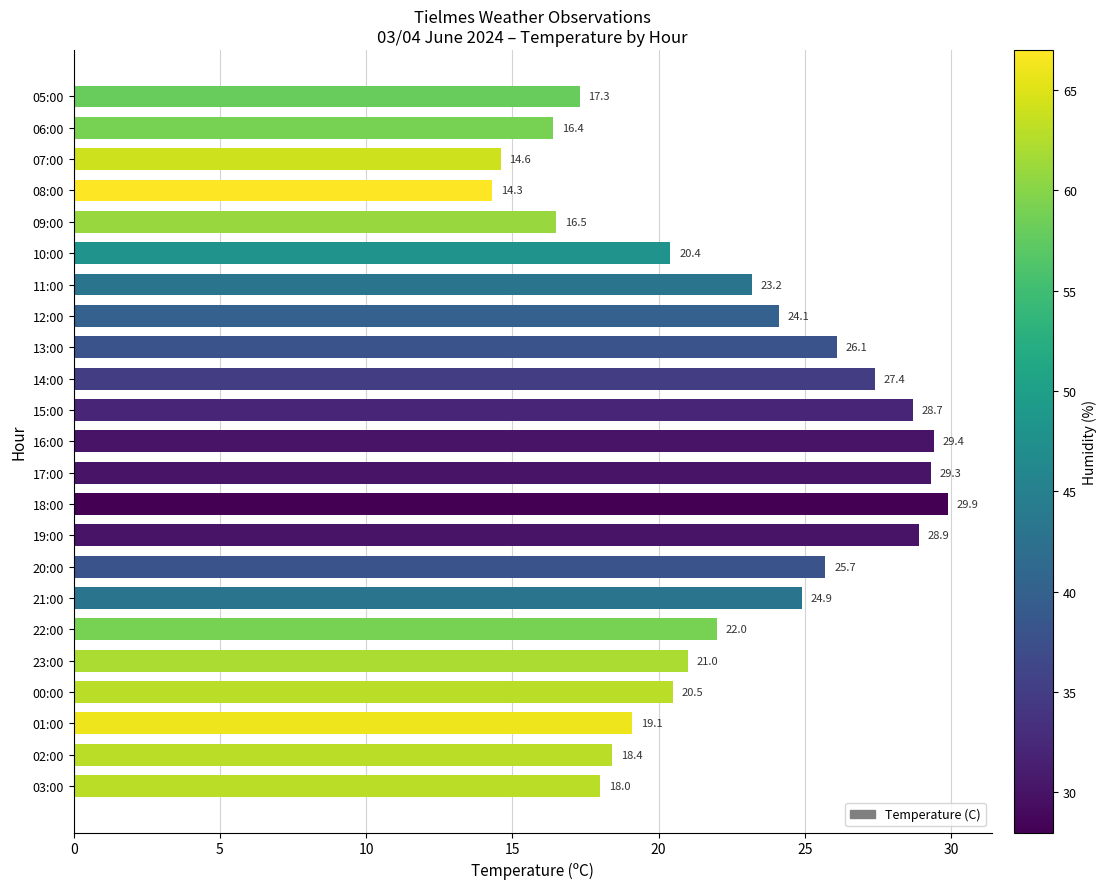

The chart shows a value of 43.1 at 19:00. True or false?

False